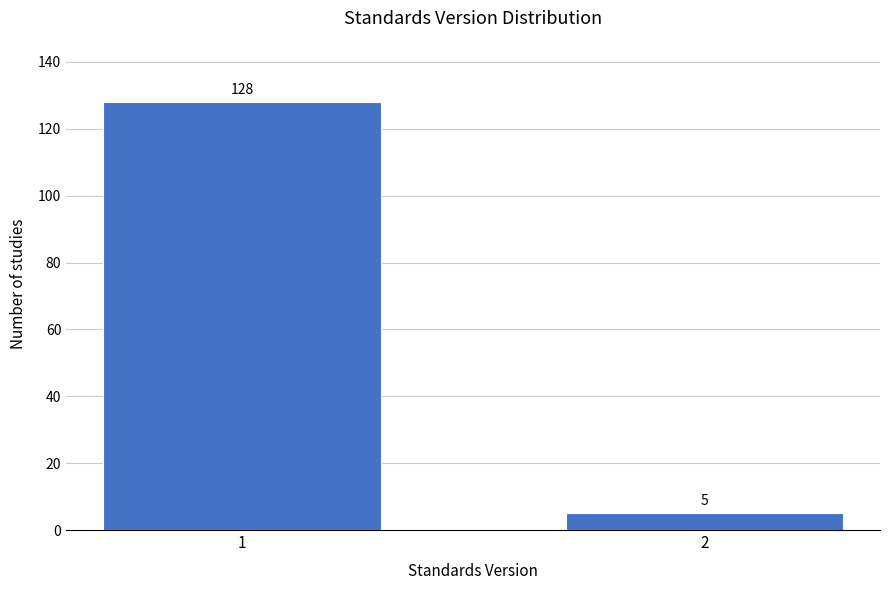

Reading left to right, extract all data points from this chart.

1=128	2=5